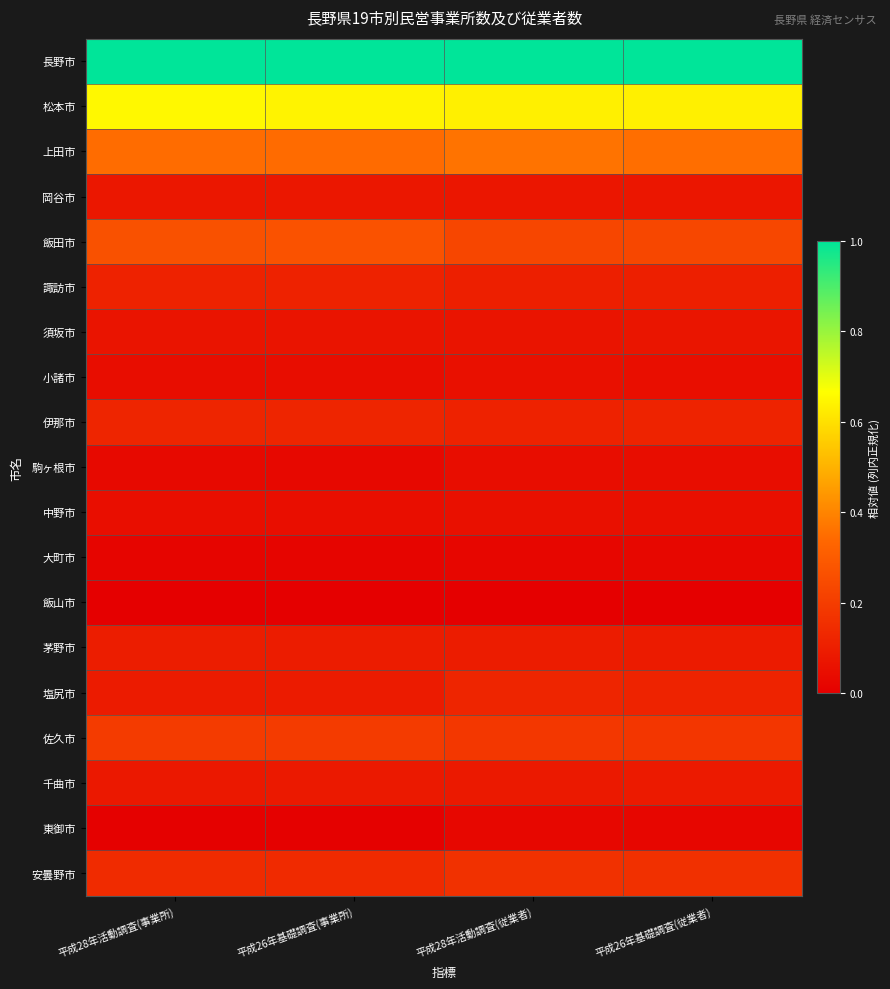

Reading right to left, extract all data points from this chart.

長野市: 平成26年基礎調査(従業者)=1.0	平成28年活動調査(従業者)=1.0	平成26年基礎調査(事業所)=1.0	平成28年活動調査(事業所)=1.0
松本市: 平成26年基礎調査(従業者)=0.6	平成28年活動調査(従業者)=0.6	平成26年基礎調査(事業所)=0.6	平成28年活動調査(事業所)=0.7
上田市: 平成26年基礎調査(従業者)=0.4	平成28年活動調査(従業者)=0.4	平成26年基礎調査(事業所)=0.3	平成28年活動調査(事業所)=0.3
岡谷市: 平成26年基礎調査(従業者)=0.1	平成28年活動調査(従業者)=0.1	平成26年基礎調査(事業所)=0.1	平成28年活動調査(事業所)=0.1
飯田市: 平成26年基礎調査(従業者)=0.2	平成28年活動調査(従業者)=0.2	平成26年基礎調査(事業所)=0.3	平成28年活動調査(事業所)=0.3
諏訪市: 平成26年基礎調査(従業者)=0.1	平成28年活動調査(従業者)=0.1	平成26年基礎調査(事業所)=0.1	平成28年活動調査(事業所)=0.1
須坂市: 平成26年基礎調査(従業者)=0.1	平成28年活動調査(従業者)=0.1	平成26年基礎調査(事業所)=0.1	平成28年活動調査(事業所)=0.1
小諸市: 平成26年基礎調査(従業者)=0.1	平成28年活動調査(従業者)=0.1	平成26年基礎調査(事業所)=0.0	平成28年活動調査(事業所)=0.0
伊那市: 平成26年基礎調査(従業者)=0.1	平成28年活動調査(従業者)=0.1	平成26年基礎調査(事業所)=0.1	平成28年活動調査(事業所)=0.1
駒ヶ根市: 平成26年基礎調査(従業者)=0.0	平成28年活動調査(従業者)=0.0	平成26年基礎調査(事業所)=0.0	平成28年活動調査(事業所)=0.0
中野市: 平成26年基礎調査(従業者)=0.1	平成28年活動調査(従業者)=0.1	平成26年基礎調査(事業所)=0.0	平成28年活動調査(事業所)=0.0
大町市: 平成26年基礎調査(従業者)=0.0	平成28年活動調査(従業者)=0.0	平成26年基礎調査(事業所)=0.0	平成28年活動調査(事業所)=0.0
飯山市: 平成26年基礎調査(従業者)=0.0	平成28年活動調査(従業者)=0.0	平成26年基礎調査(事業所)=0.0	平成28年活動調査(事業所)=0.0
茅野市: 平成26年基礎調査(従業者)=0.1	平成28年活動調査(従業者)=0.1	平成26年基礎調査(事業所)=0.1	平成28年活動調査(事業所)=0.1
塩尻市: 平成26年基礎調査(従業者)=0.1	平成28年活動調査(従業者)=0.1	平成26年基礎調査(事業所)=0.1	平成28年活動調査(事業所)=0.1
佐久市: 平成26年基礎調査(従業者)=0.2	平成28年活動調査(従業者)=0.2	平成26年基礎調査(事業所)=0.2	平成28年活動調査(事業所)=0.2
千曲市: 平成26年基礎調査(従業者)=0.1	平成28年活動調査(従業者)=0.1	平成26年基礎調査(事業所)=0.1	平成28年活動調査(事業所)=0.1
東御市: 平成26年基礎調査(従業者)=0.0	平成28年活動調査(従業者)=0.0	平成26年基礎調査(事業所)=0.0	平成28年活動調査(事業所)=0.0
安曇野市: 平成26年基礎調査(従業者)=0.2	平成28年活動調査(従業者)=0.2	平成26年基礎調査(事業所)=0.1	平成28年活動調査(事業所)=0.1